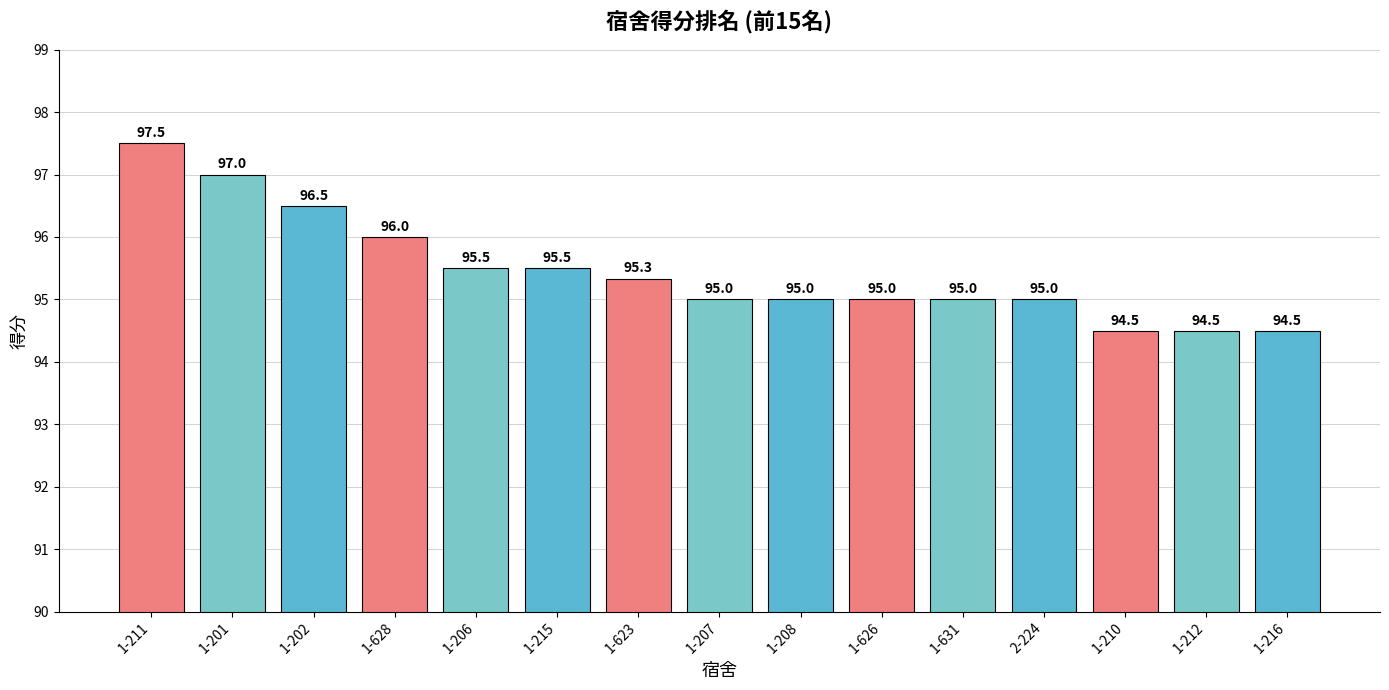

What is the difference between the second highest and minimum values?

2.5